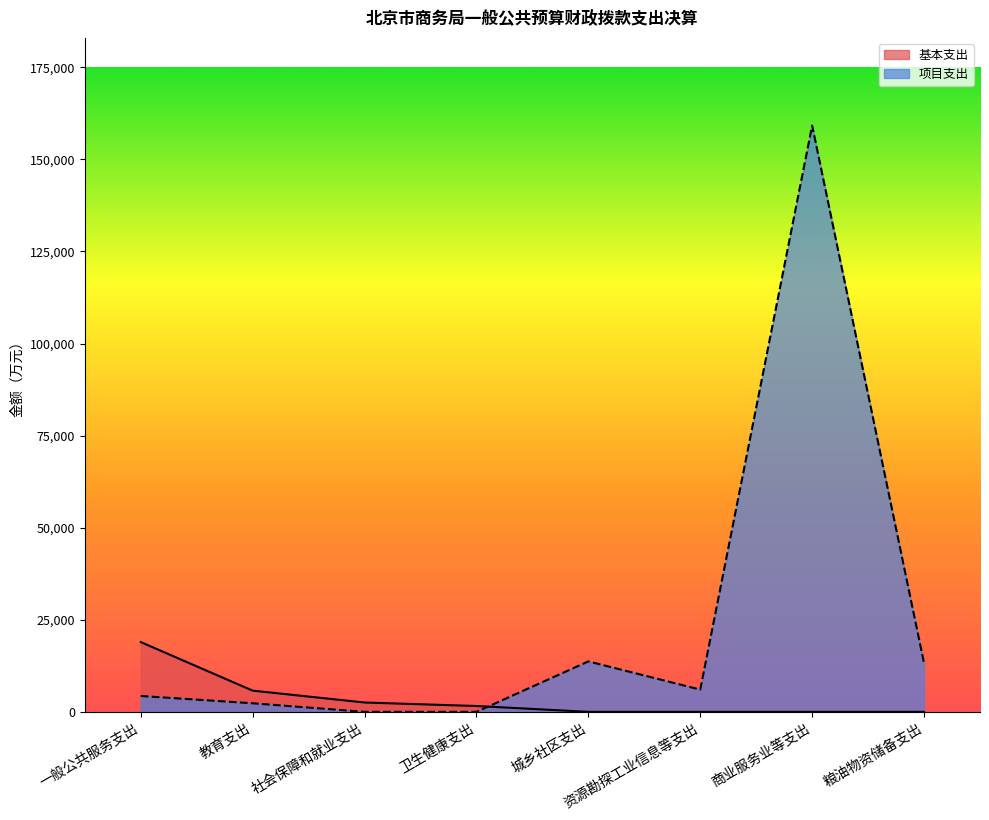

Between 教育支出 and 资源勘探工业信息等支出, which series saw the biggest shift?

基本支出